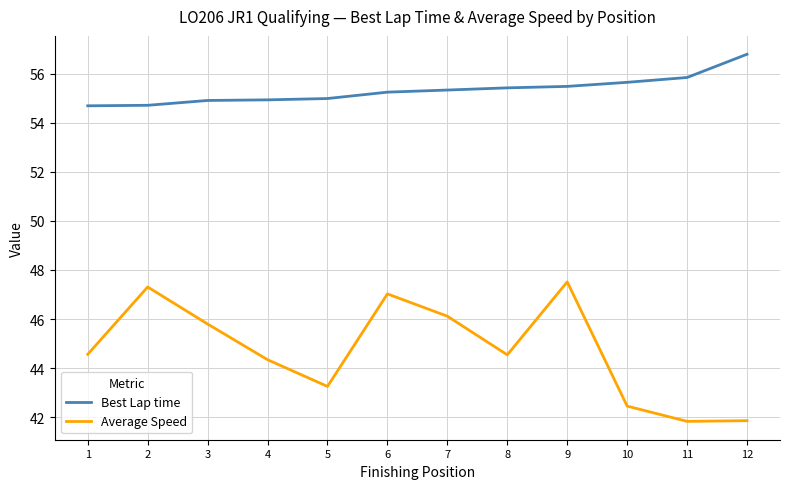

What is the approximate value of Average Speed at 5?

43.3